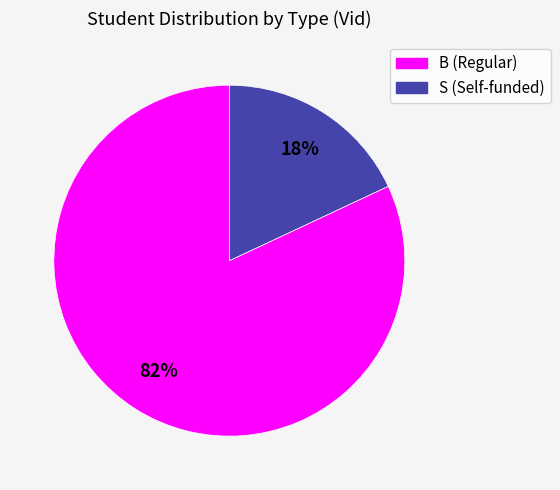

Combined, do B and S account for over 50%?

Yes